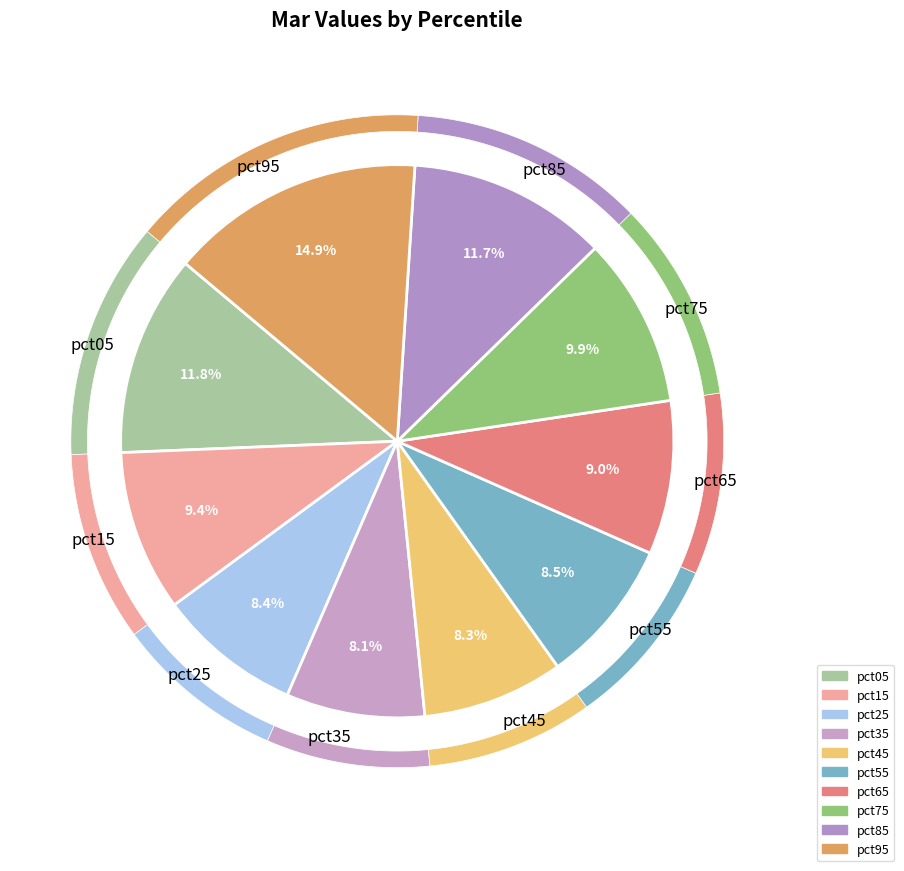

Is pct45 the majority of the pie?

No